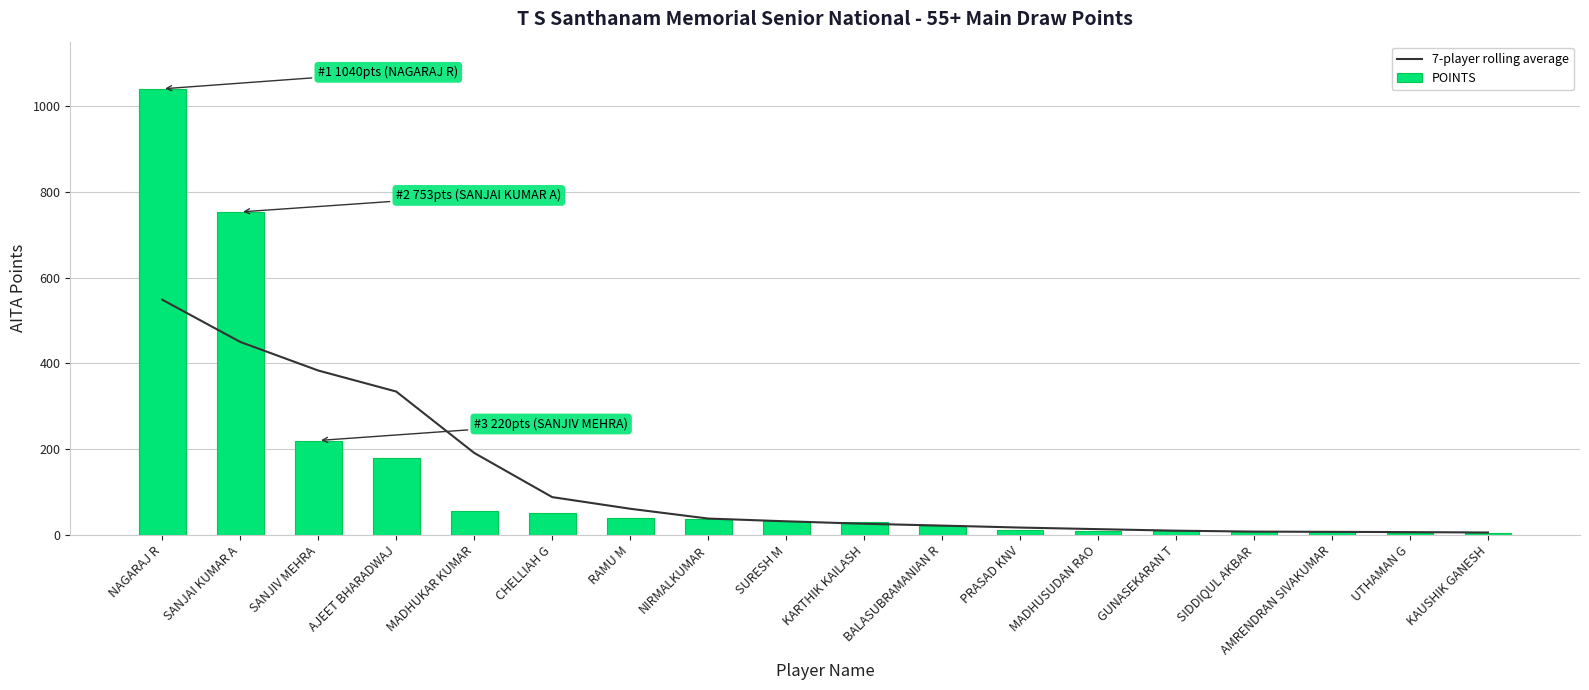

Which category has the highest value in the POINTS series?

NAGARAJ R